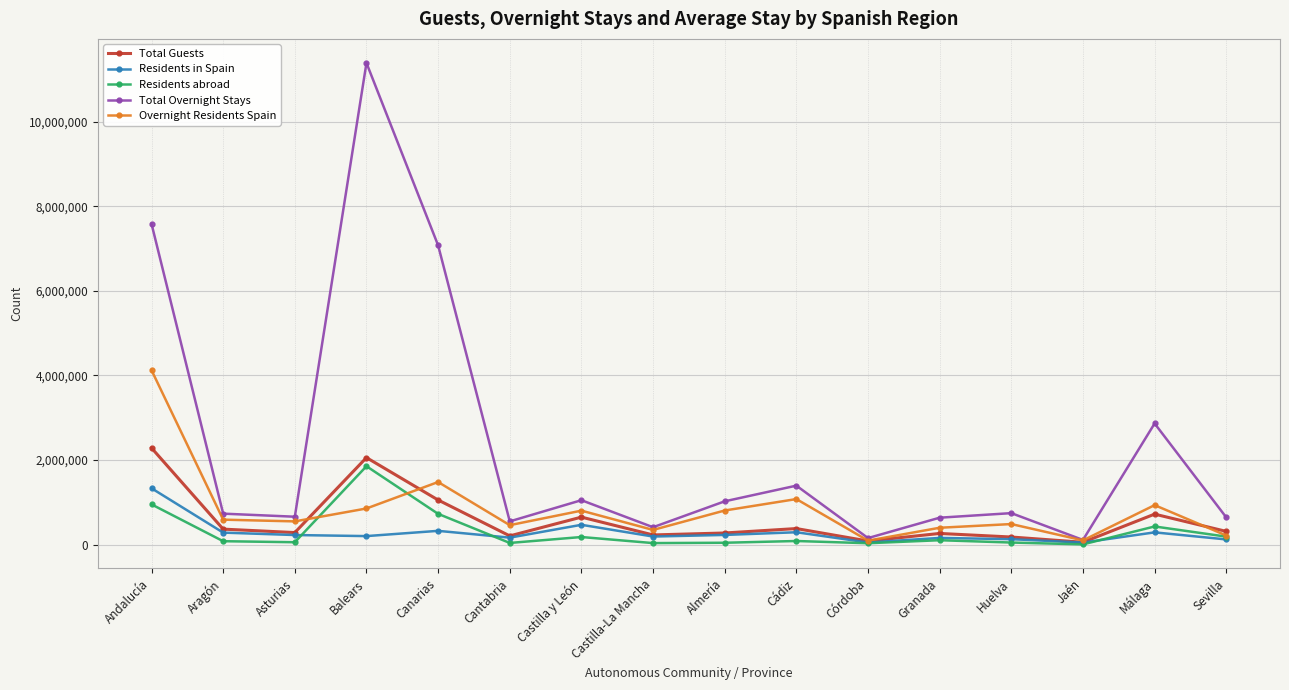

Which series changed the most between Asturias and Canarias?

Total Overnight Stays